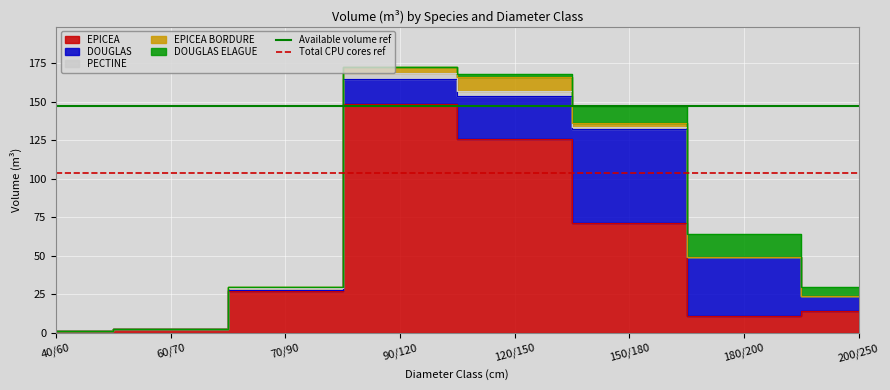

How many lines are shown in the chart?

2